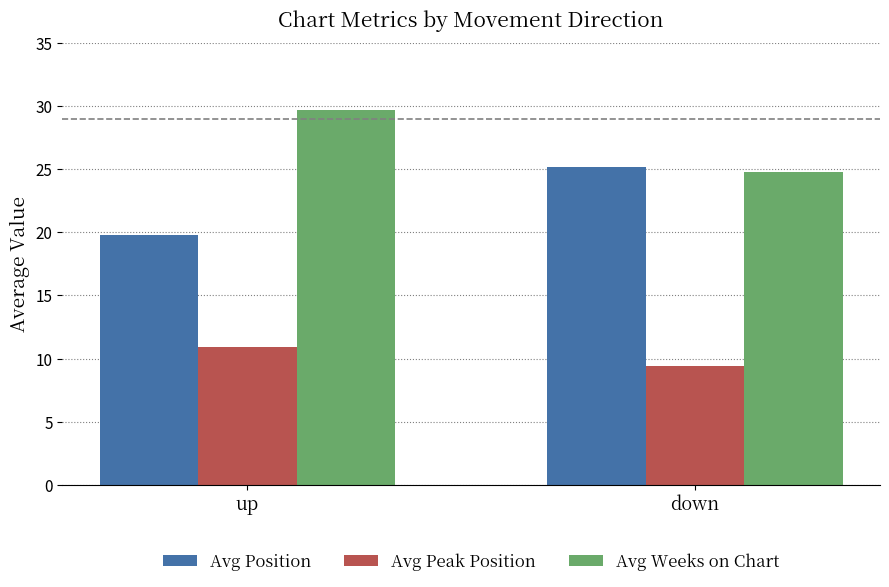

What is the label of the 1st bar from the left?

up